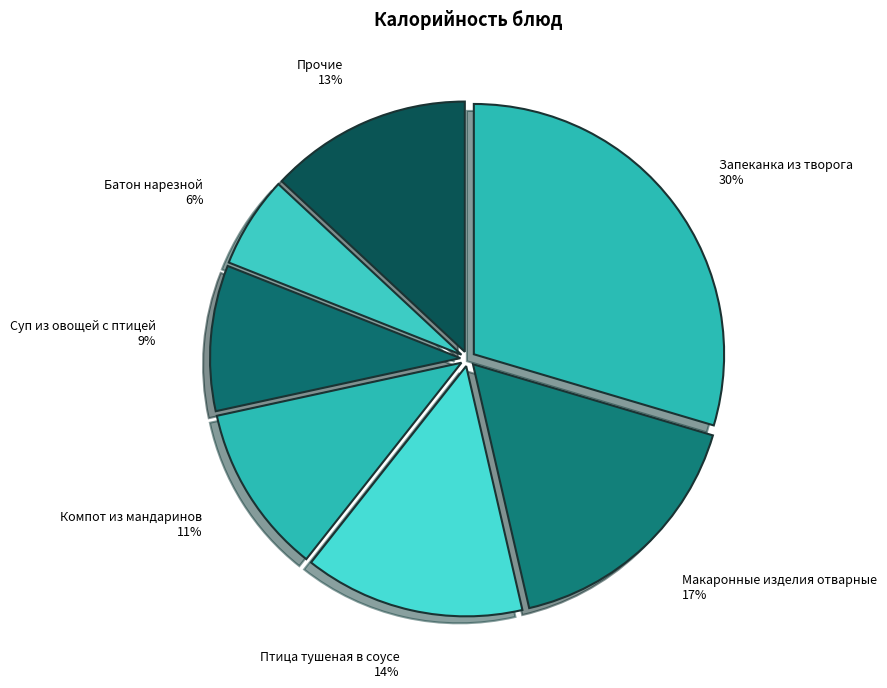

How many slices are in this pie chart?

7